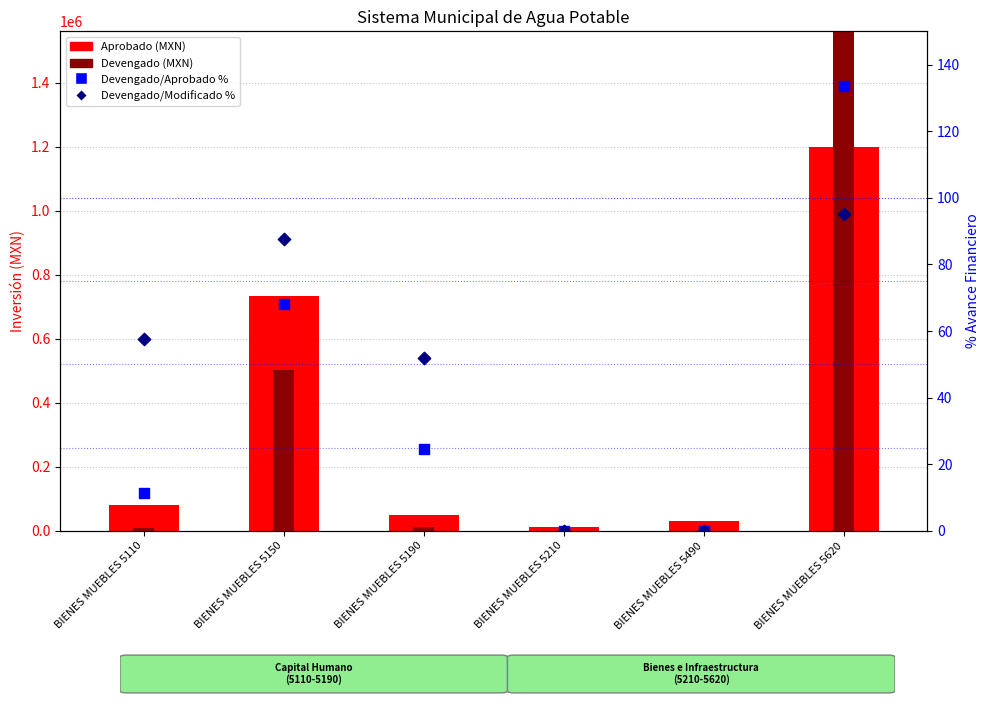

Which series has the largest total across all categories?

Devengado